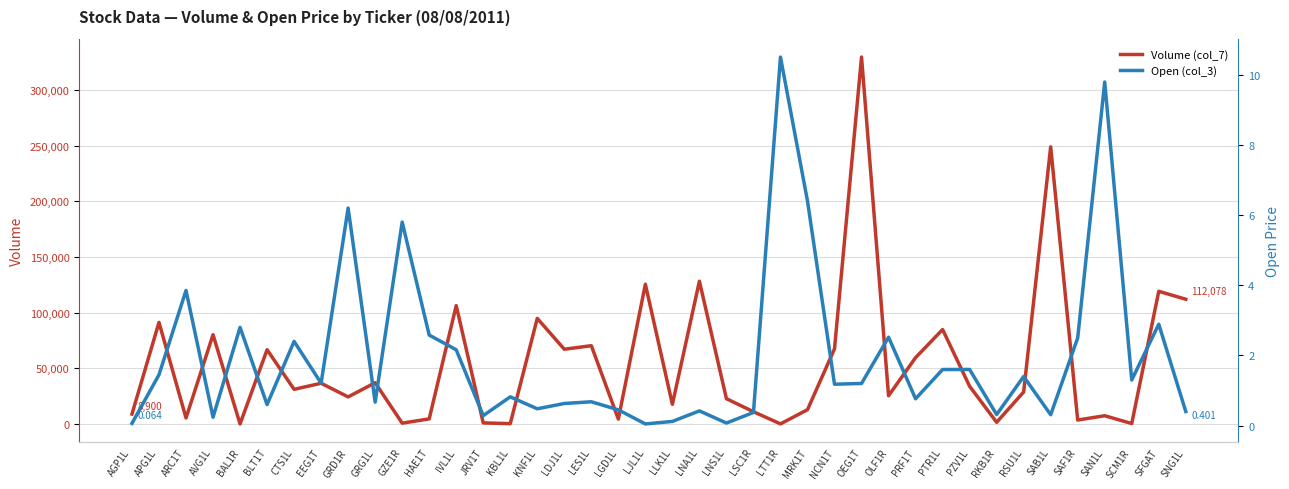

Between GZE1R and OEG1T, which series saw the biggest shift?

Volume (col_7)